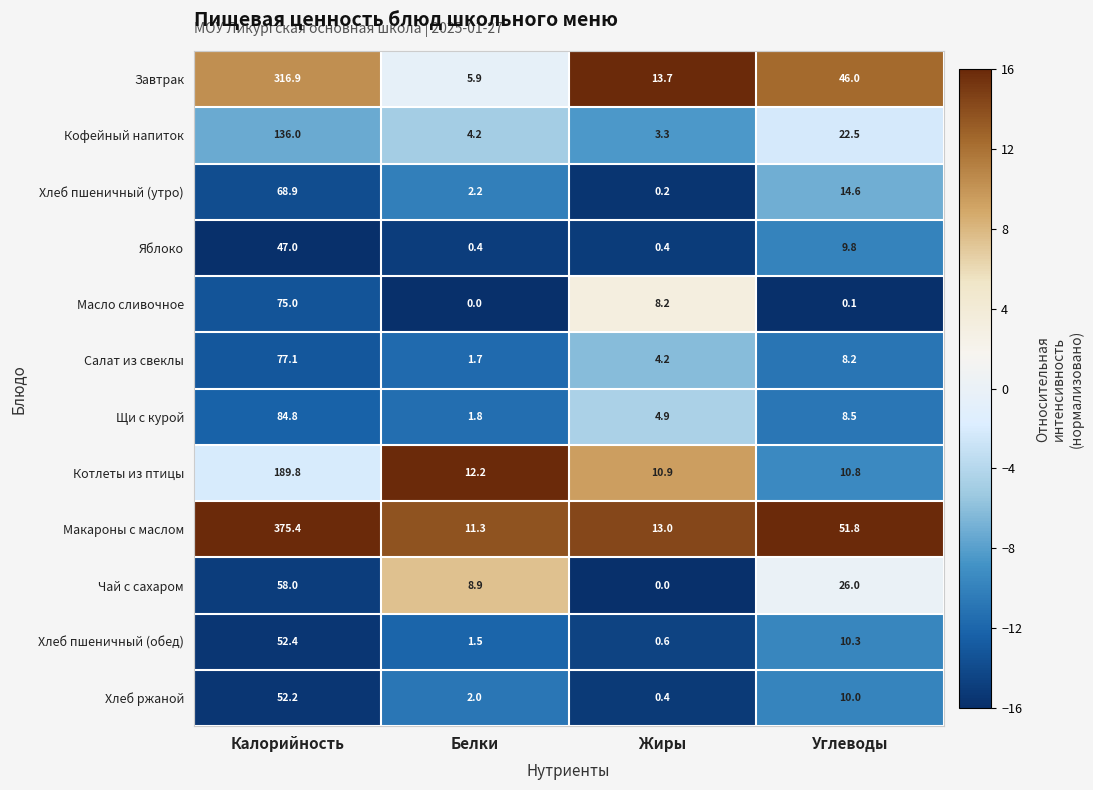

At how many categories does at least one series exceed 12?

4